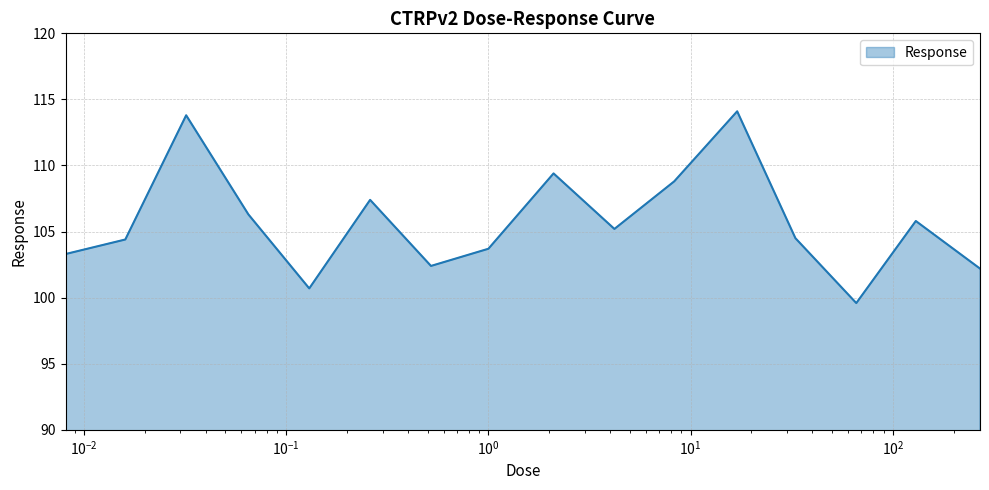

What is the maximum value shown in the chart?

114.1